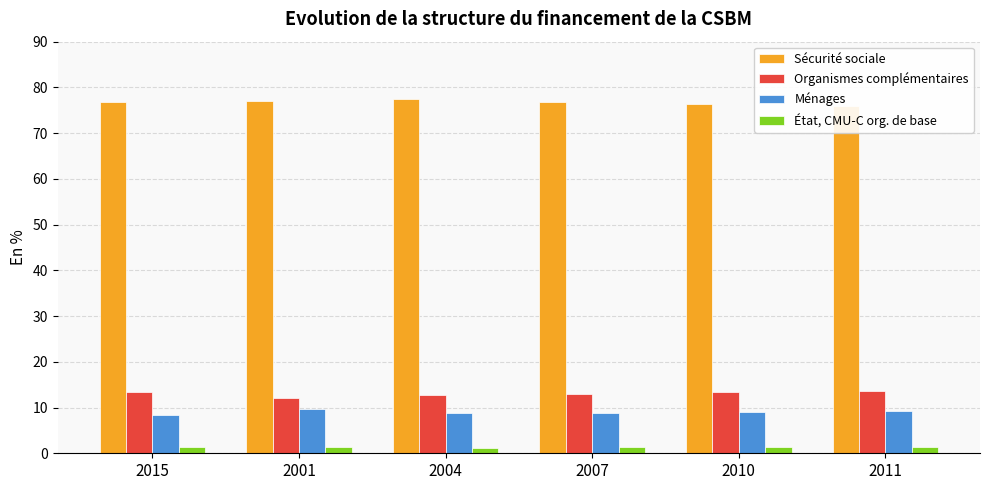

What is the label of the 6th bar from the left?

2011